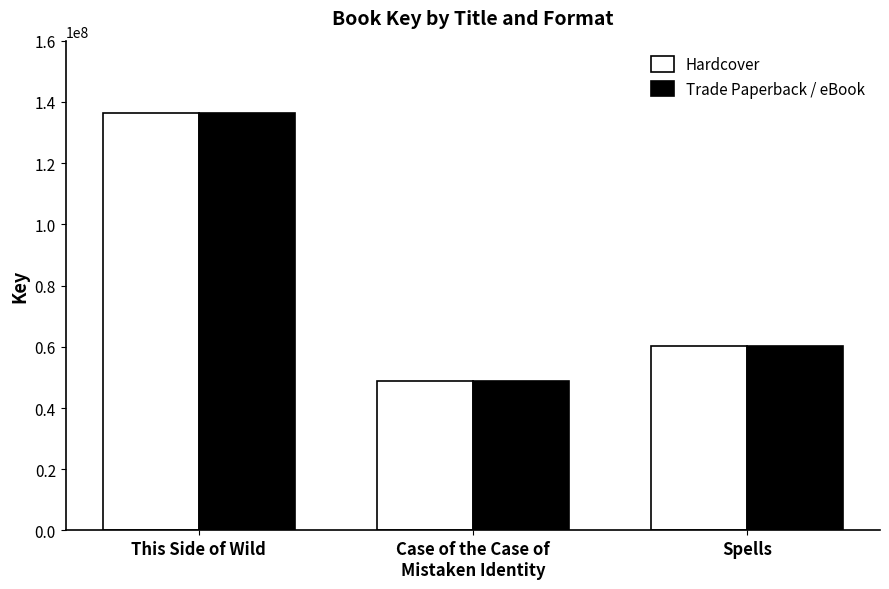

What is the smallest value displayed?

48773657